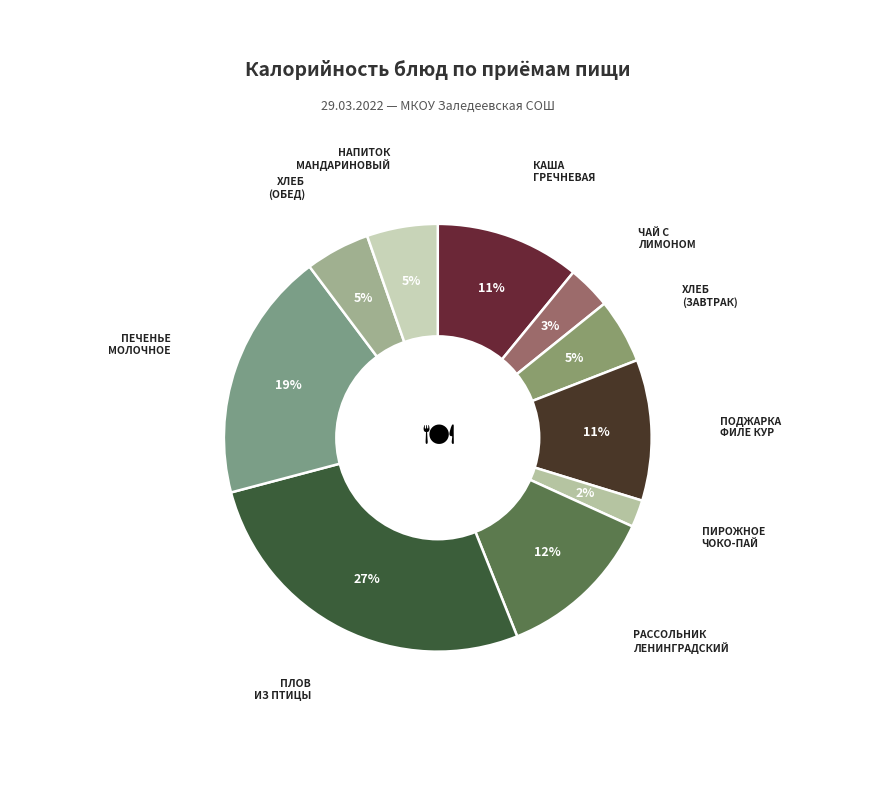

Count the number of slices in the pie.

10